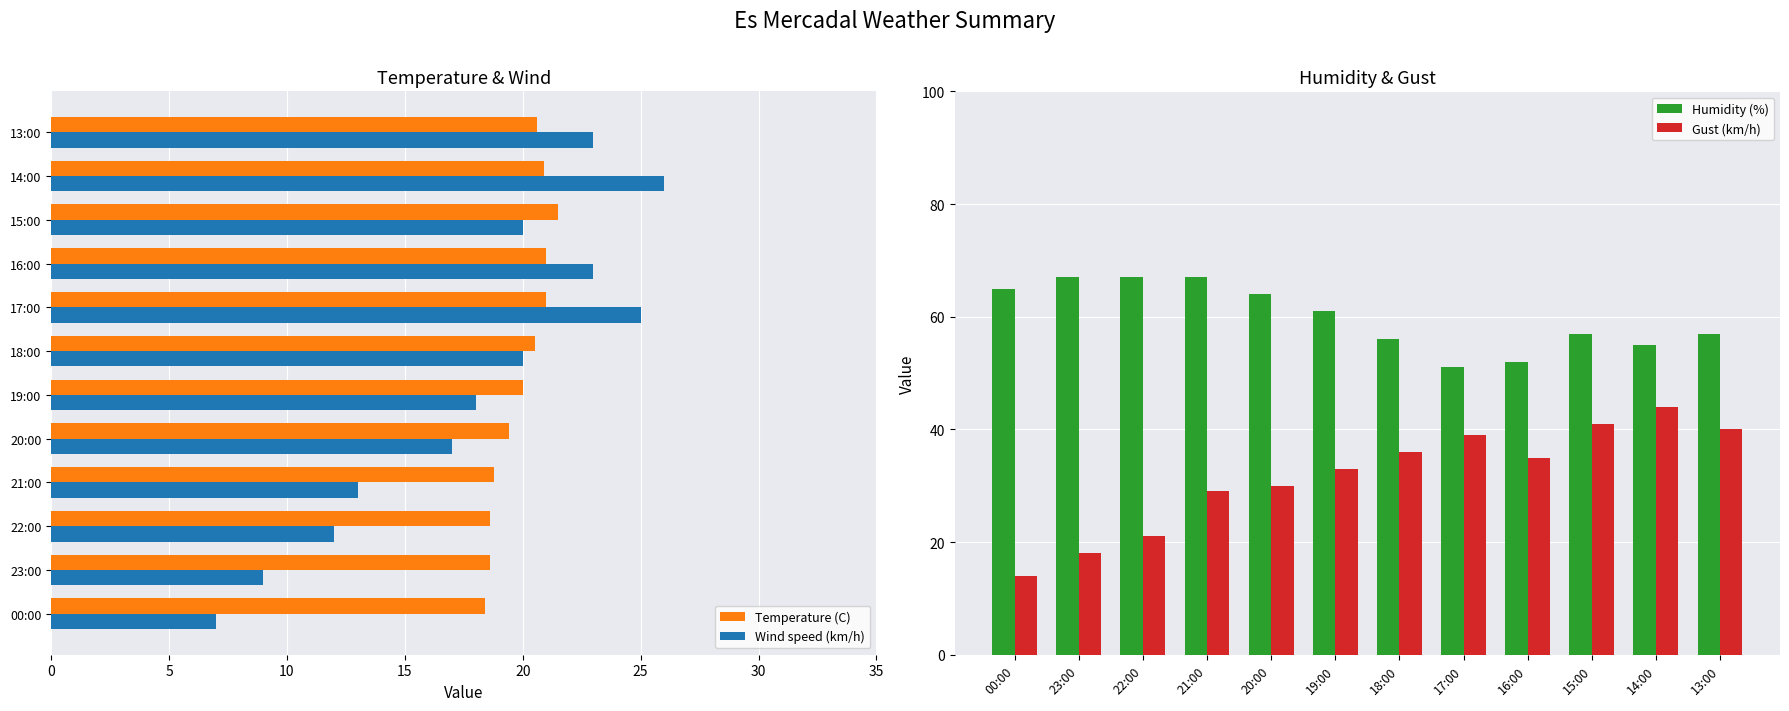

Rank the series by their maximum value, from highest to lowest.

Humidity (%), Gust (km/h), Wind speed (km/h), Temperature (C)